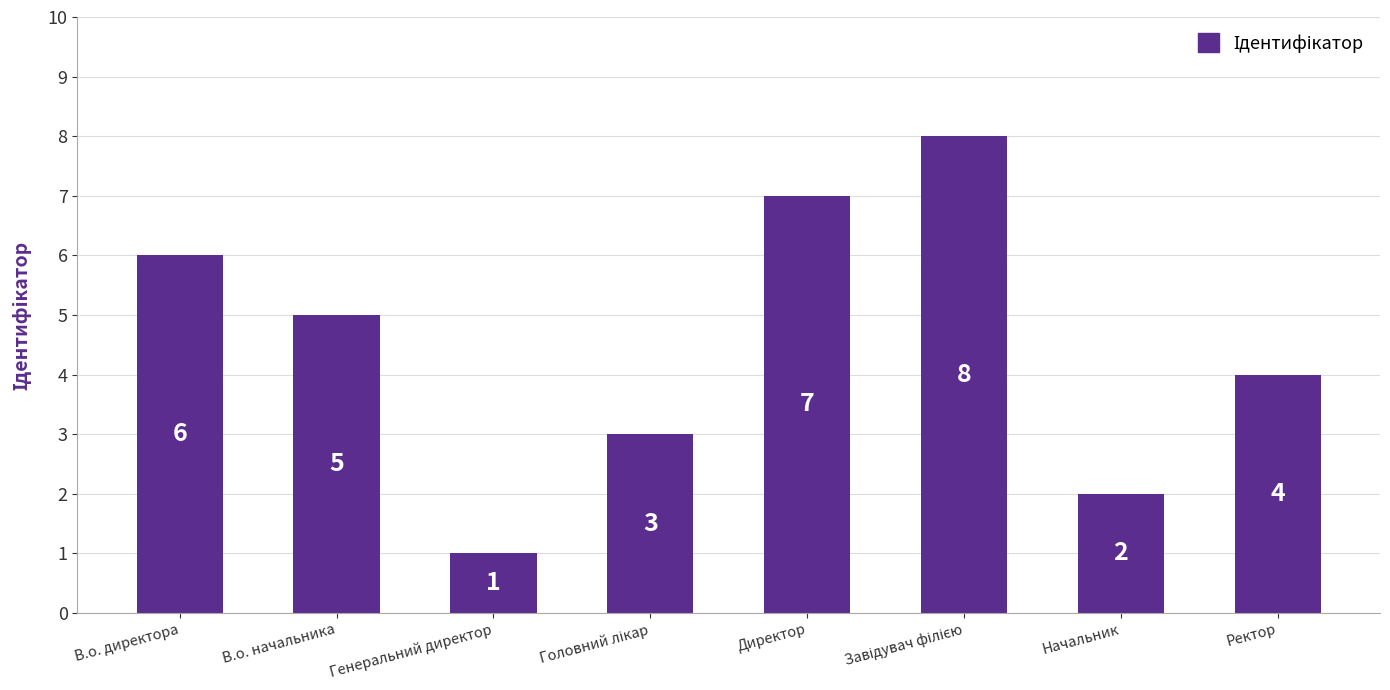

Read the value at Генеральний директор.

1